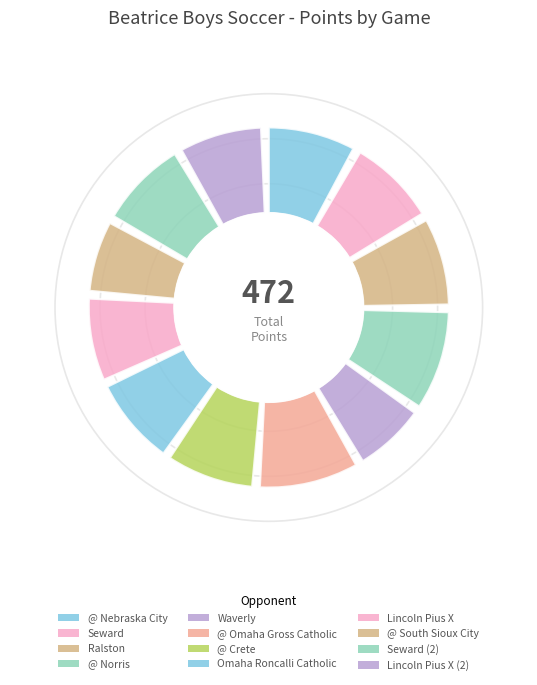

Combined, what portion of the pie is Lincoln Pius X (2) and Waverly?

15.0%